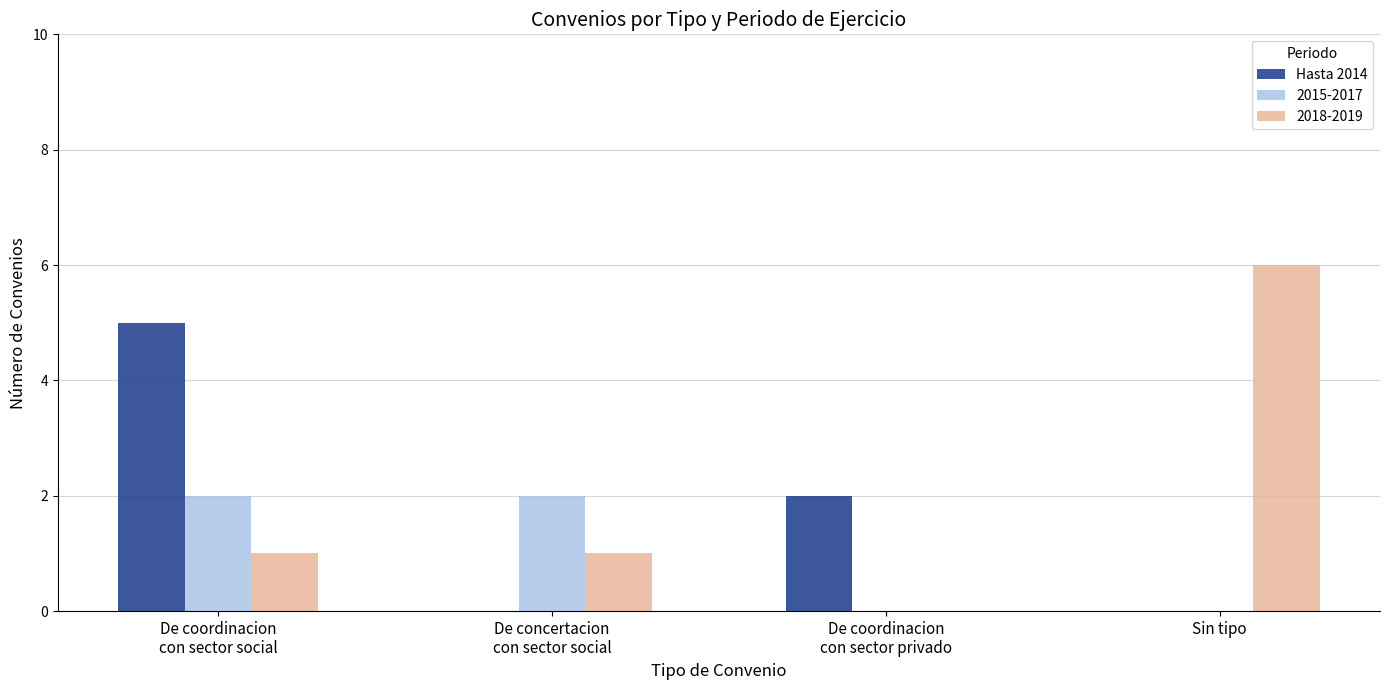

What is the sum of all 2015-2017 values?

4